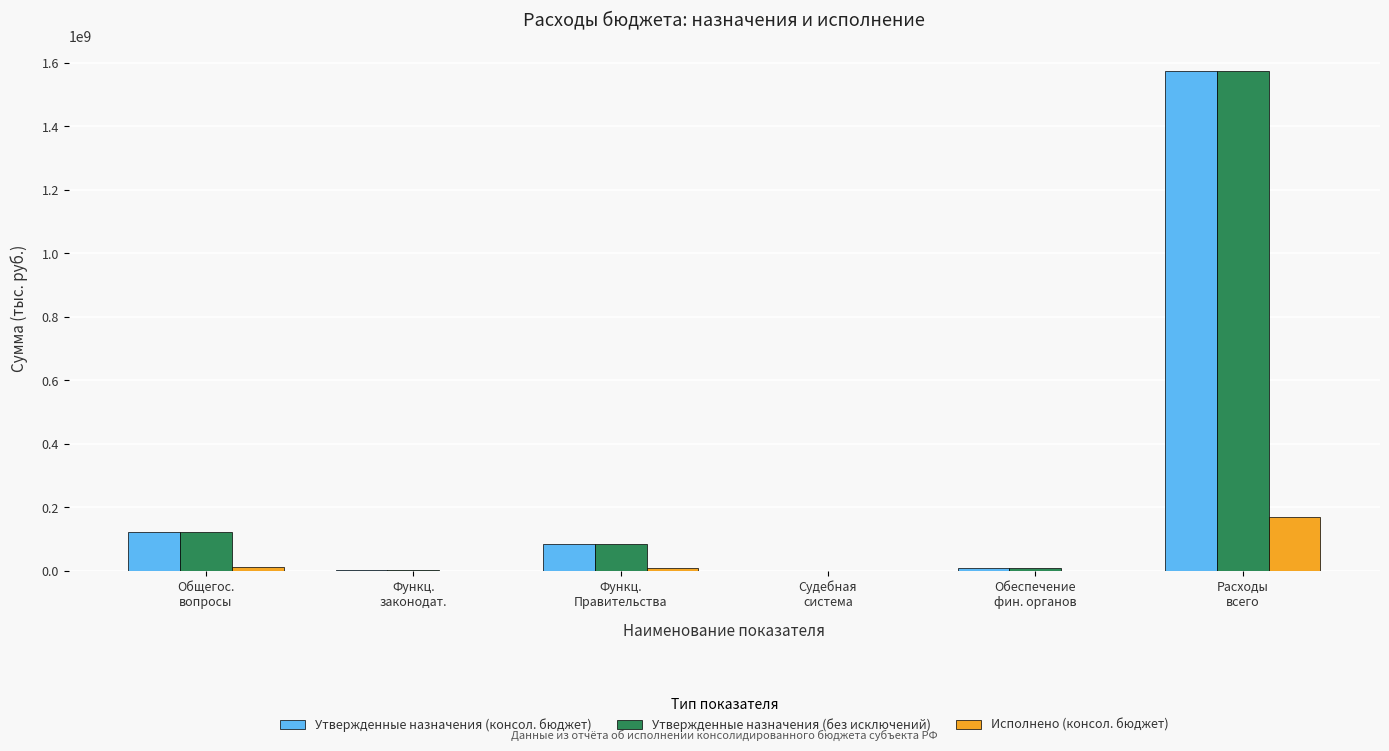

What is the highest value of the Исполнено (консол. бюджет) series?

169507672.2